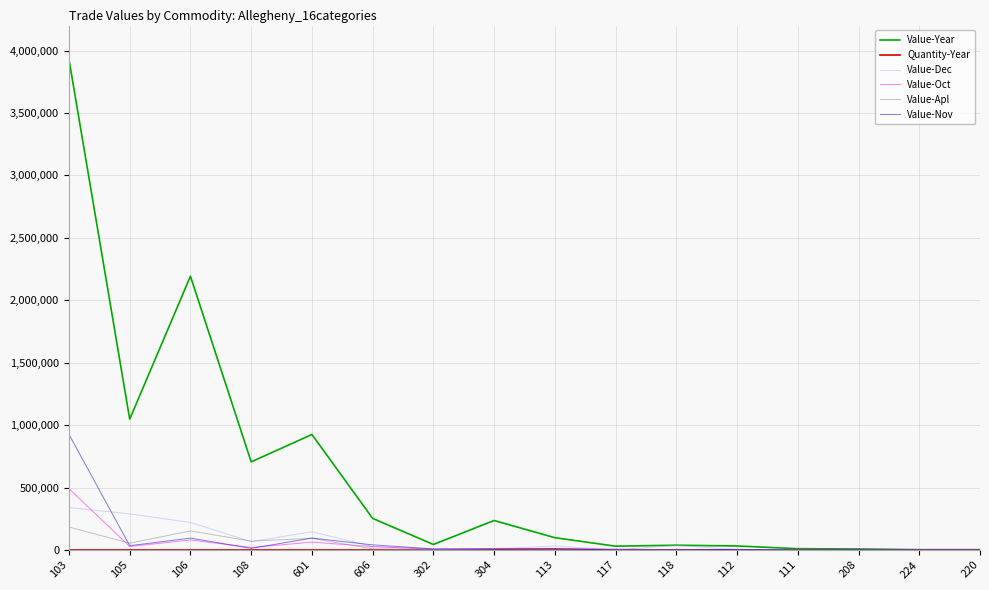

Which series has the largest total across all categories?

Value-Year